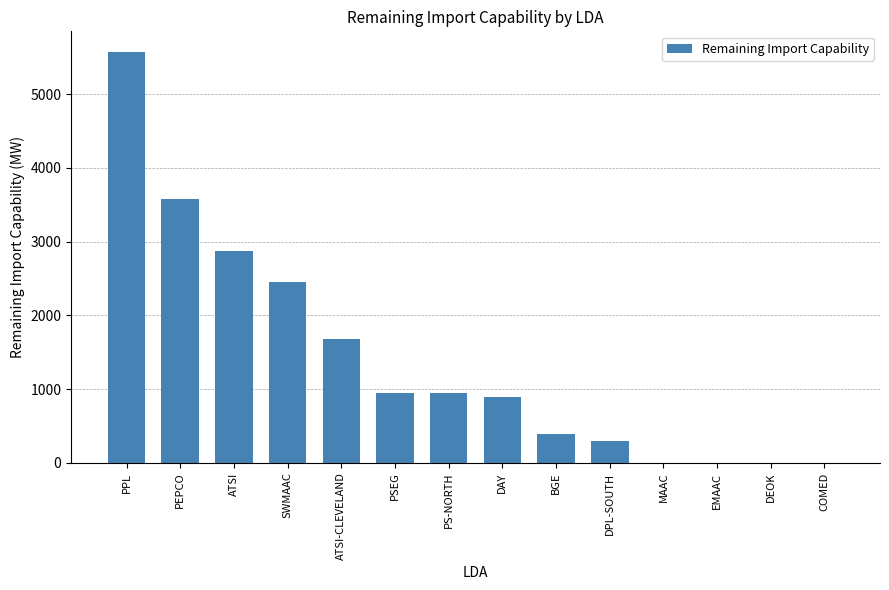

Which category has the highest value across all series?

PPL